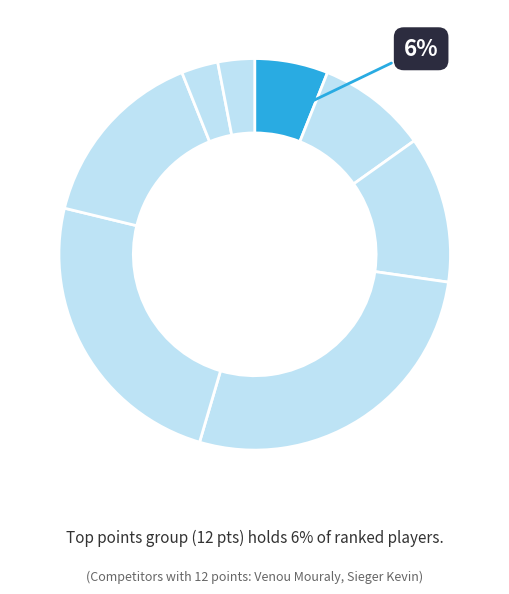

Count the number of slices in the pie.

8